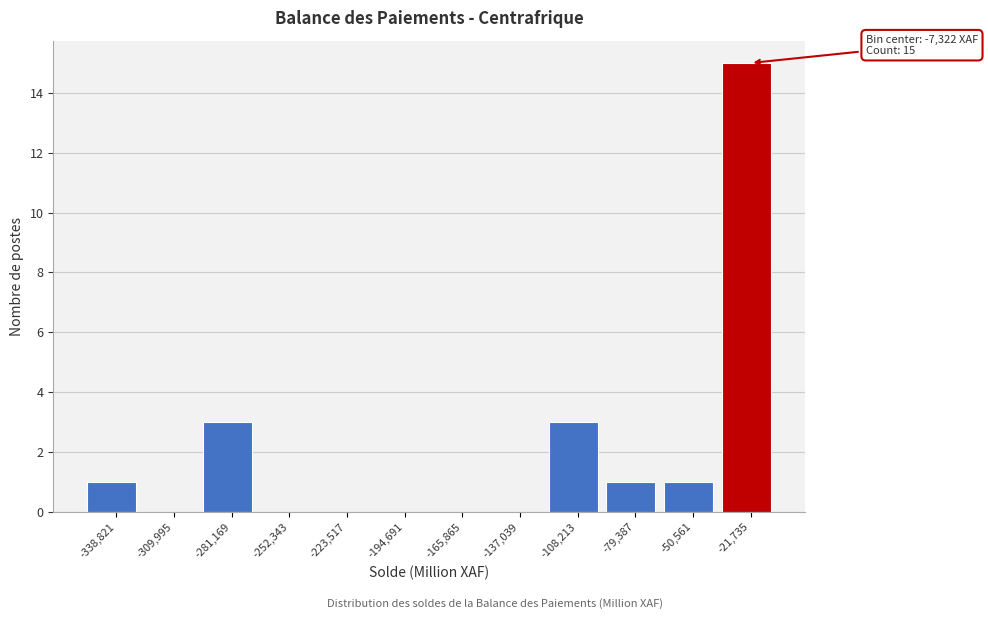

Reading left to right, extract all data points from this chart.

-338,821=1	-309,995=0	-281,169=3	-252,343=0	-223,517=0	-194,691=0	-165,865=0	-137,039=0	-108,213=3	-79,387=1	-50,561=1	-21,735=15